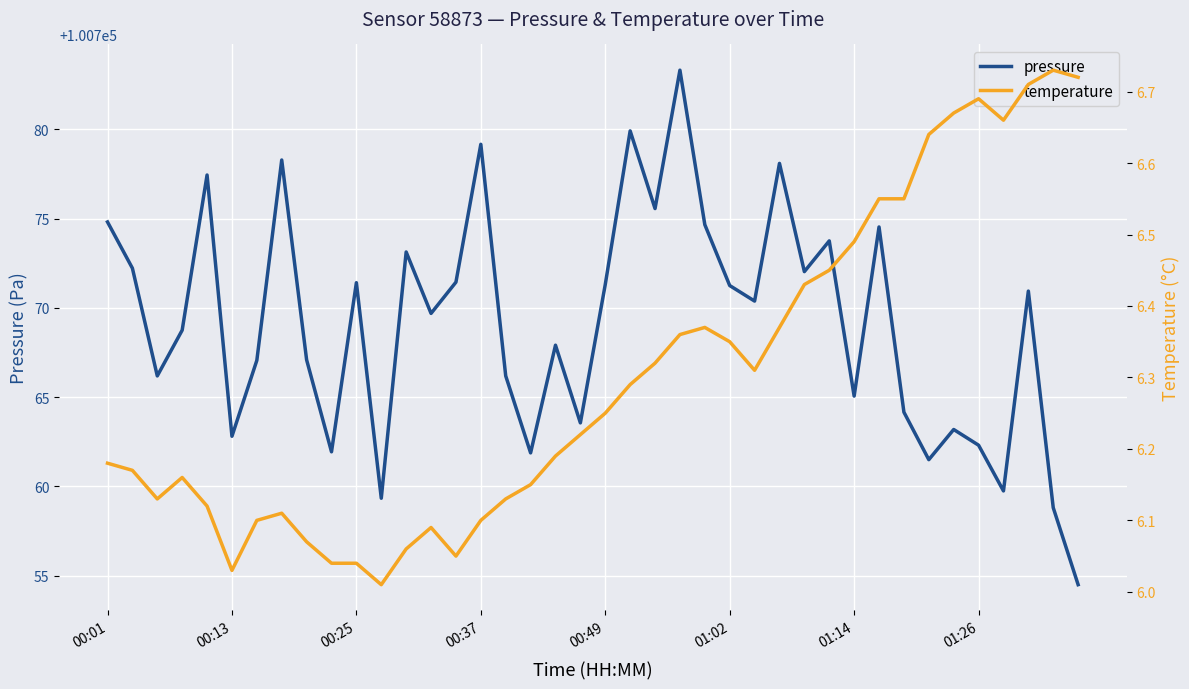

Does the chart display data point markers on the line(s)?

No